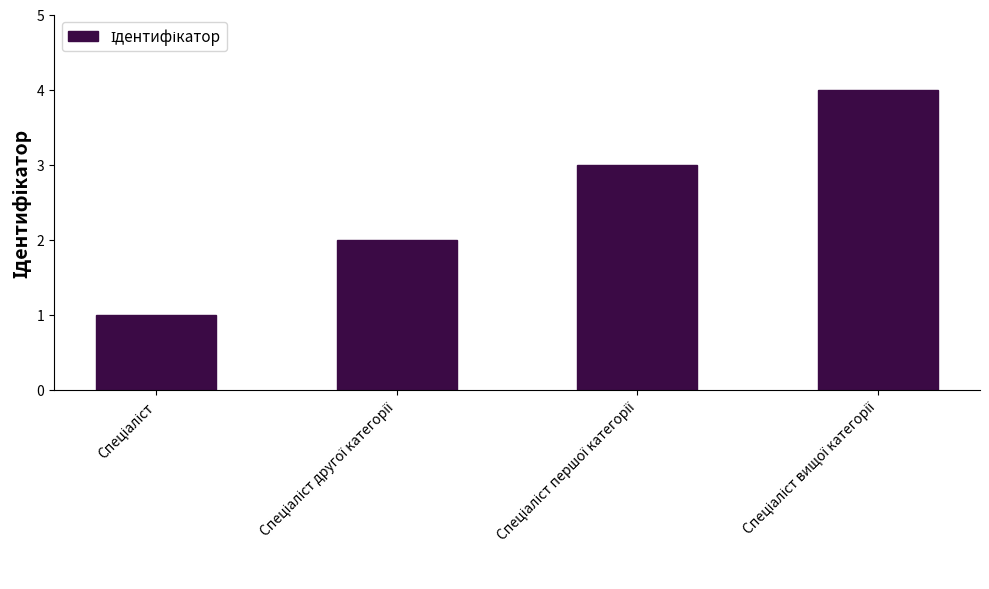

What is the maximum value shown in the chart?

4